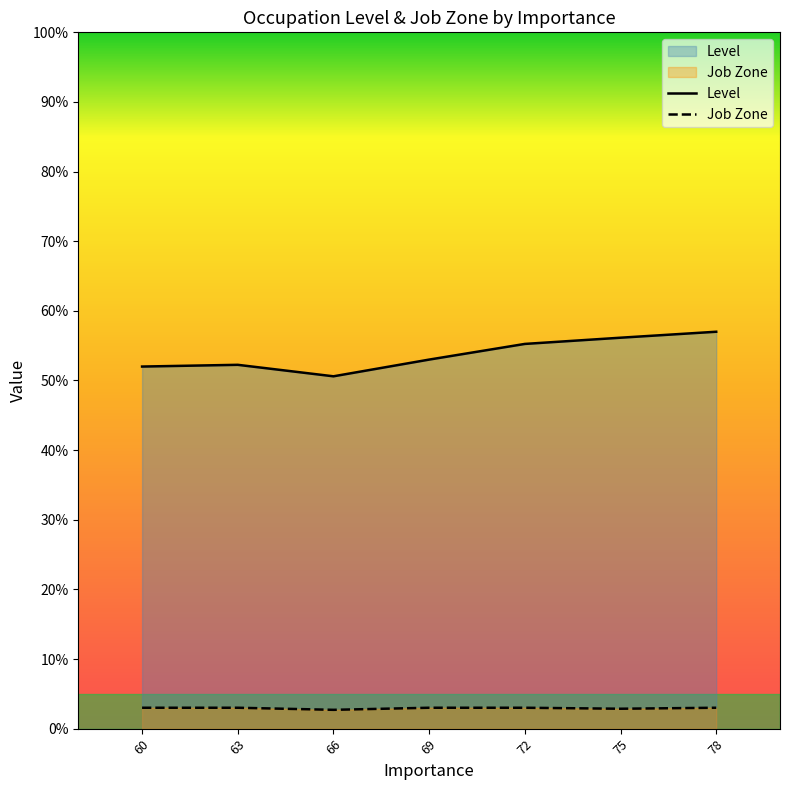

True or false: Job Zone and Level intersect in this chart.

False